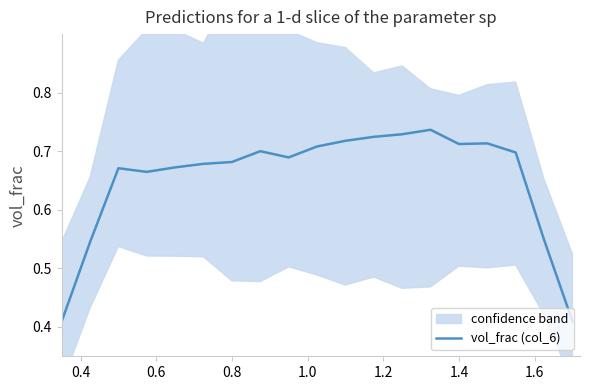

Reading left to right, what are all the values shown in this chart?

0.4	0.5	0.7	0.7	0.7	0.7	0.7	0.7	0.7	0.7	0.7	0.7	0.7	0.7	0.7	0.7	0.7	0.5	0.4